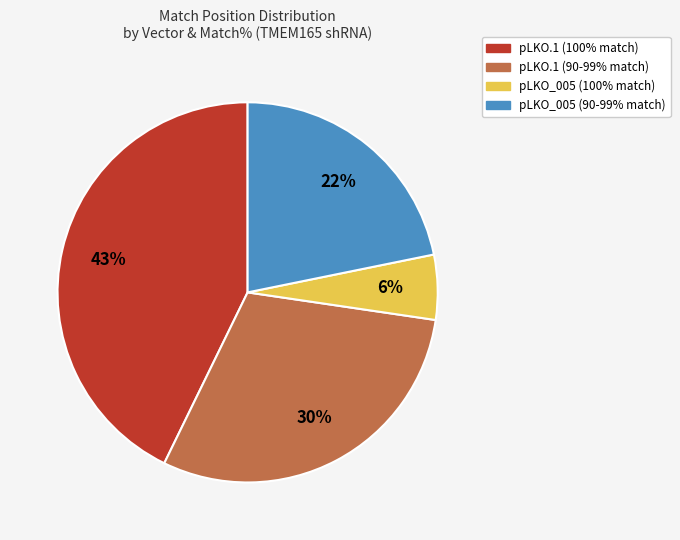

True or false: pLKO_005 (100% match) accounts for 6% of the total.

True